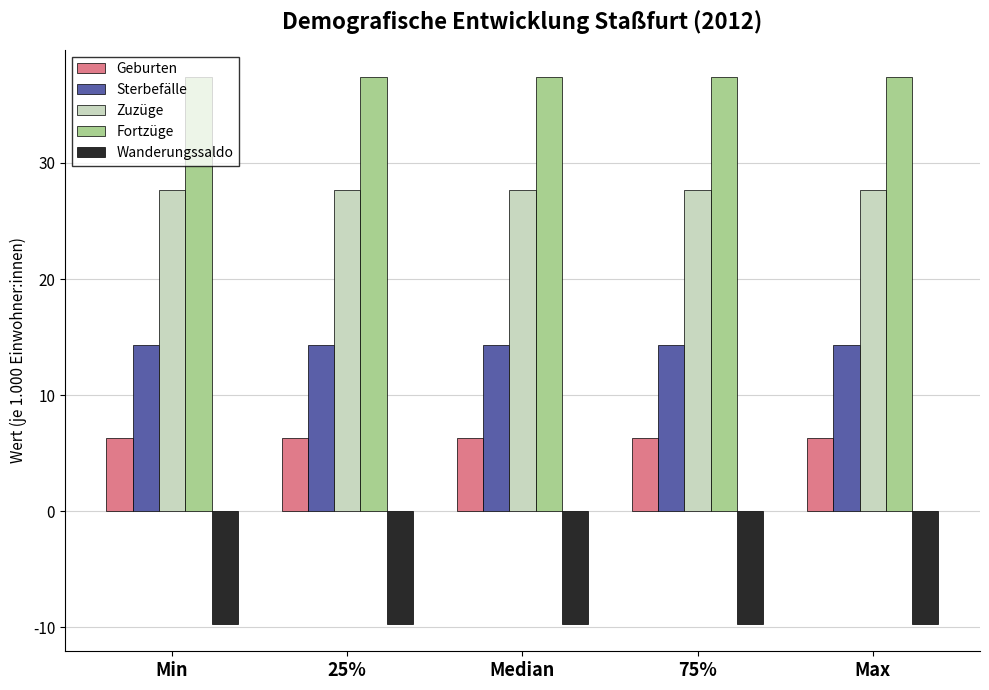

The Wanderungssaldo series shows -9.7 at 25%. True or false?

True